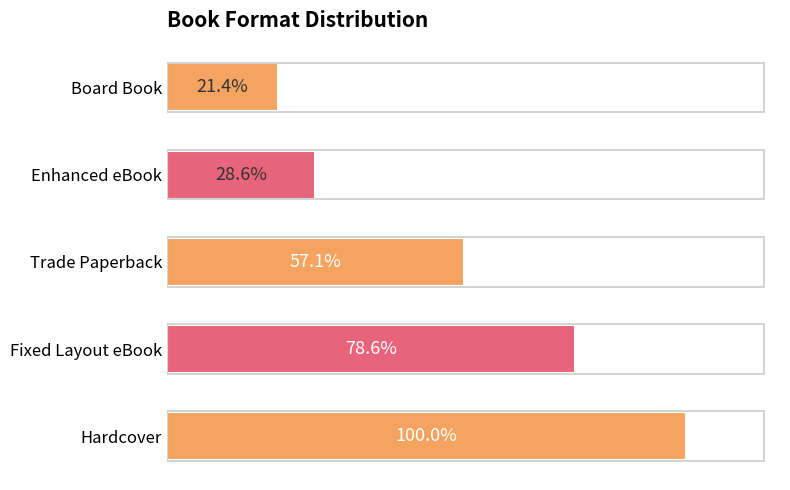

How many values exceed 8?

2